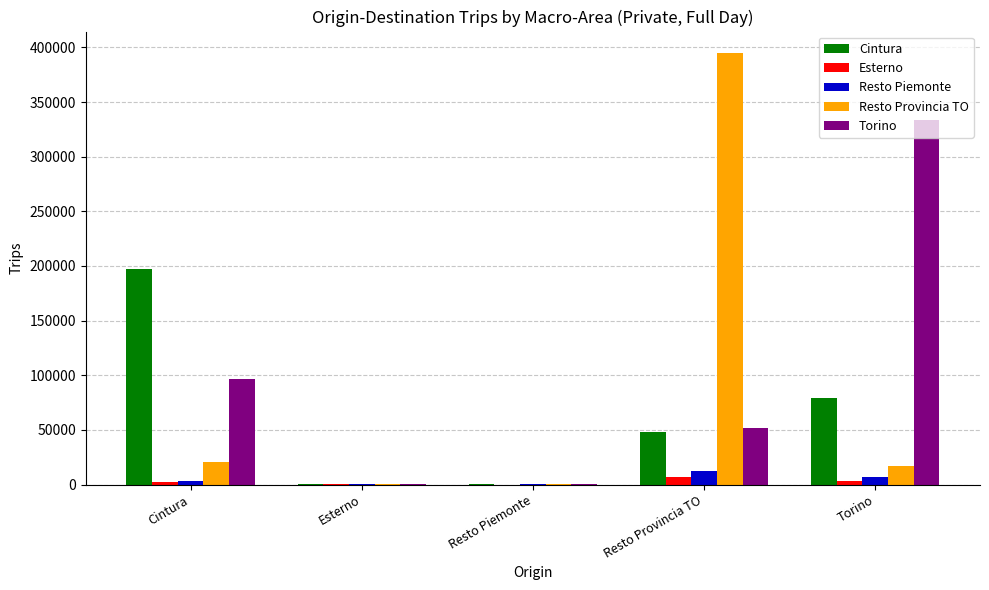

The value of Resto Provincia TO at Resto Provincia TO is 636863.7. True or false?

False